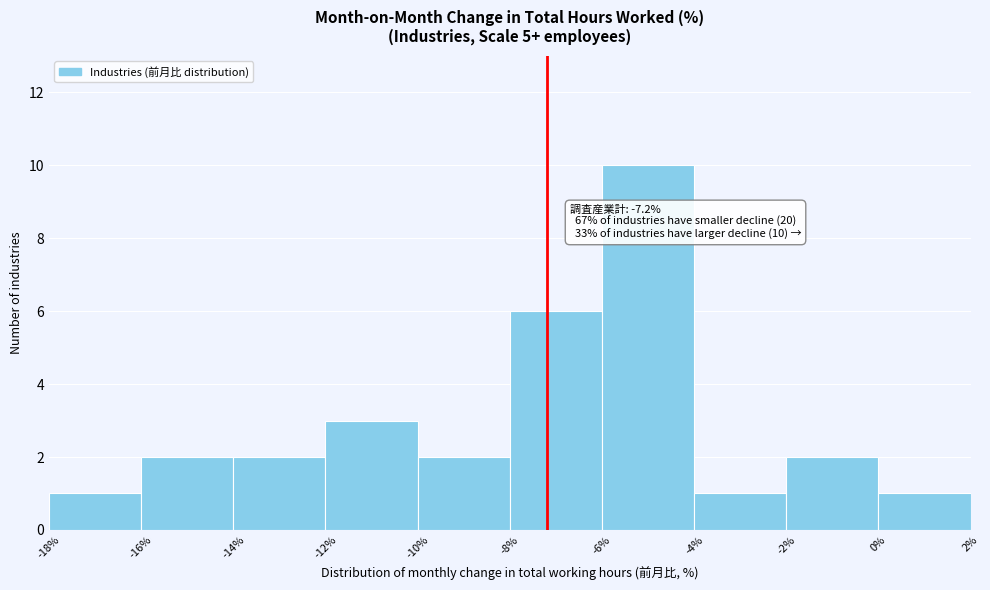

Which range on the x-axis has the tallest bar?

-6% to -4%